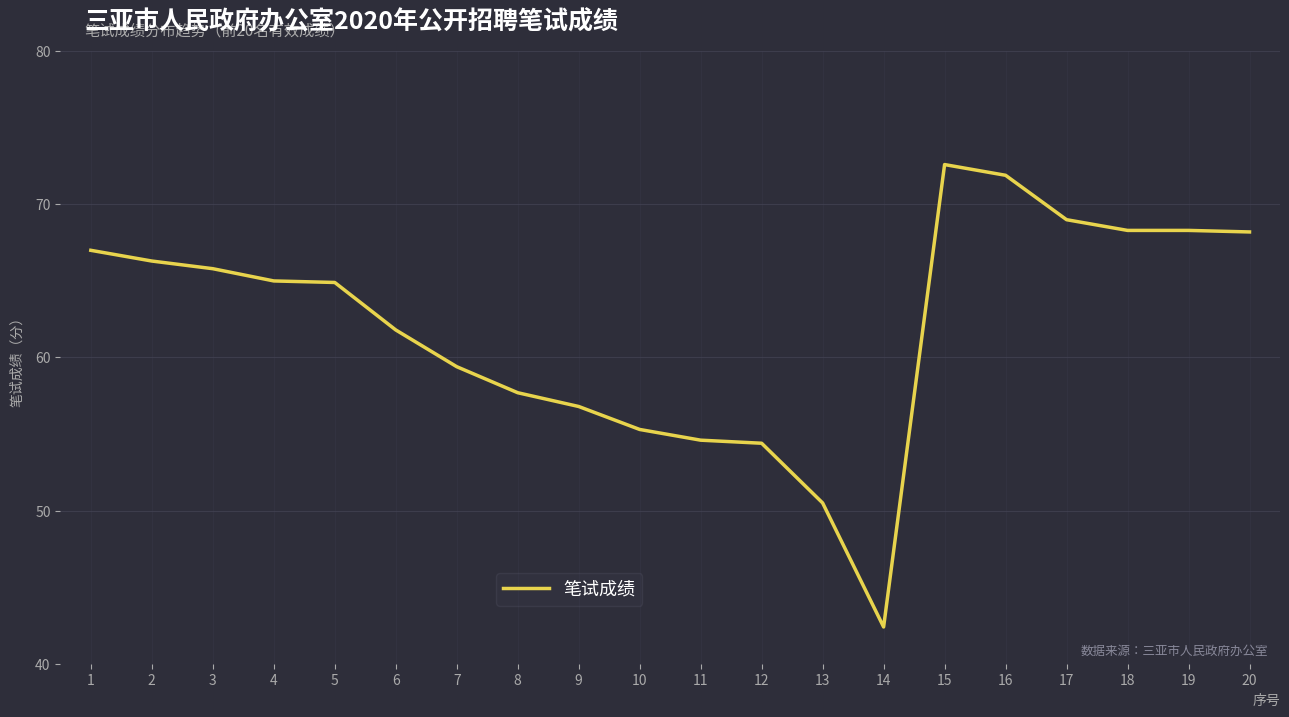

What is the sum of the values at 12 and 10?

109.7